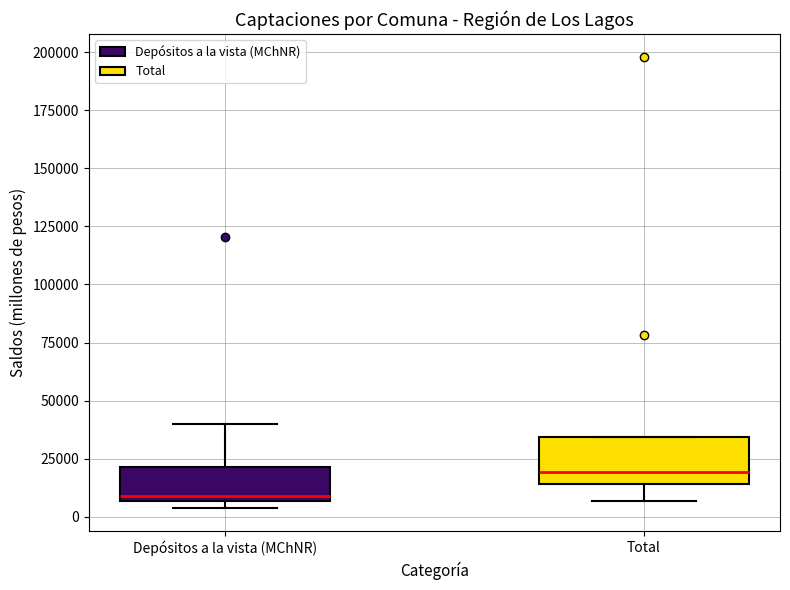

Comparing the boxes themselves (not the whiskers), which one is the tallest?

Total